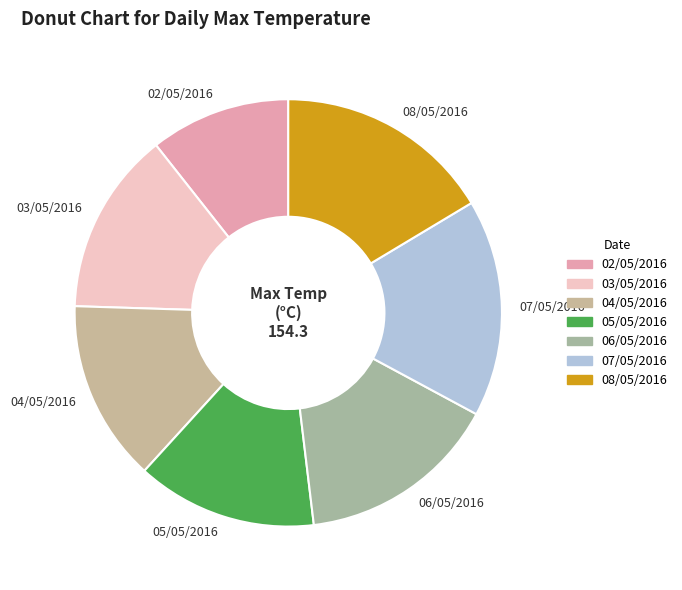

Is there any slice that represents more than half of the pie?

No